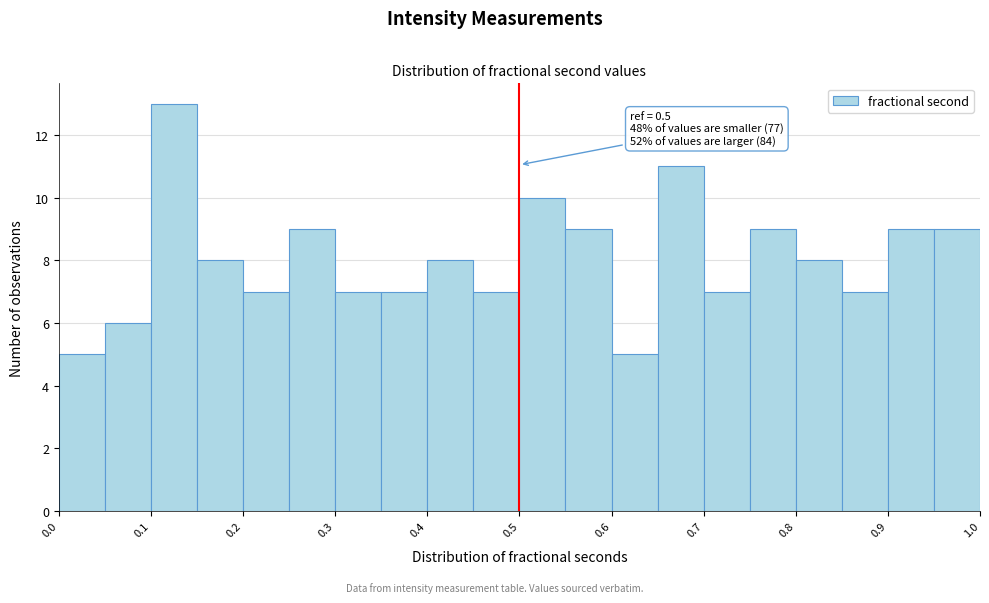

Which range on the x-axis has the tallest bar?

0.10 to 0.15